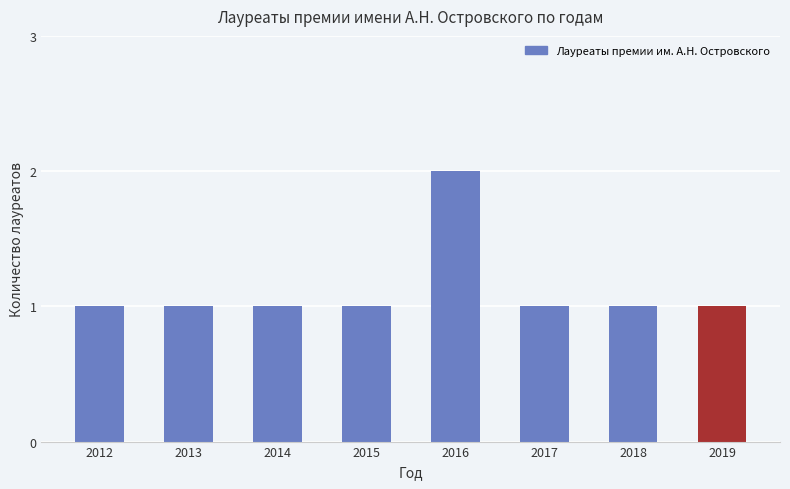

The value at 2013 is 2. True or false?

False